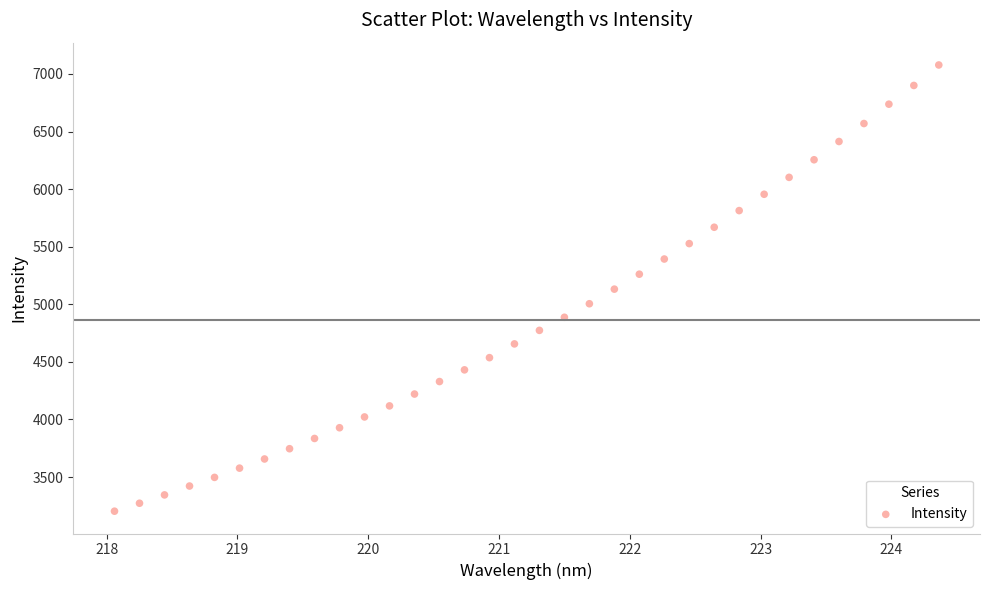

What is the range of Y values (max minus min)?

3874.5